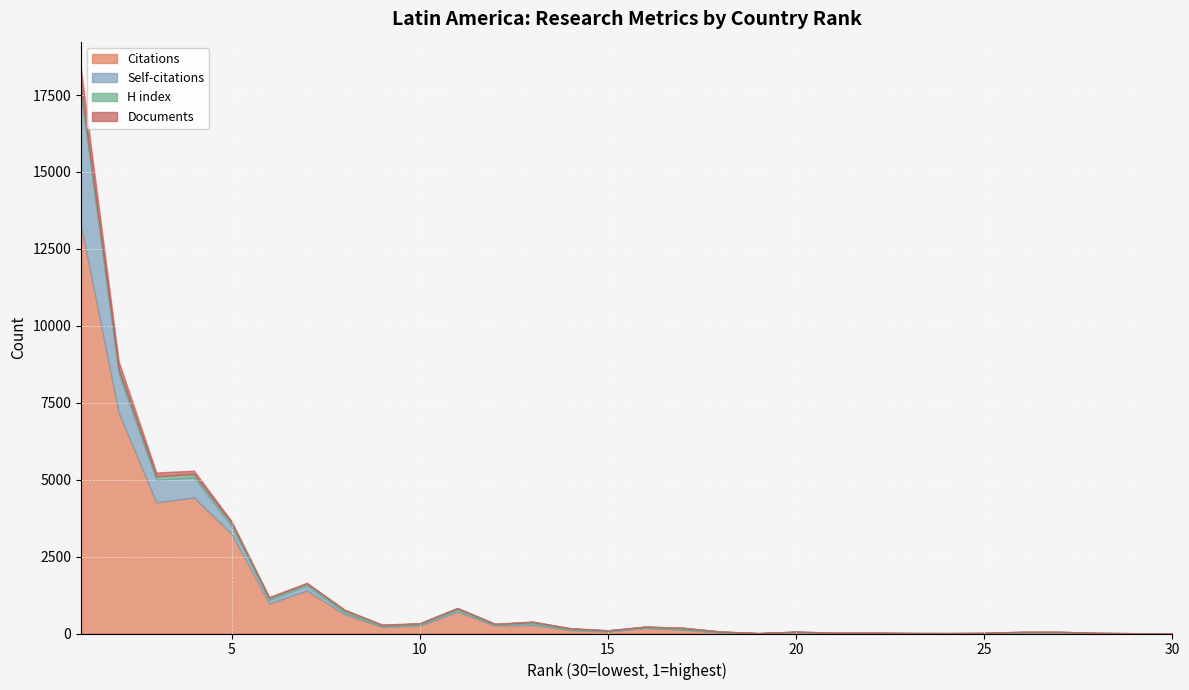

What is the difference between the highest and lowest values at 21?

20